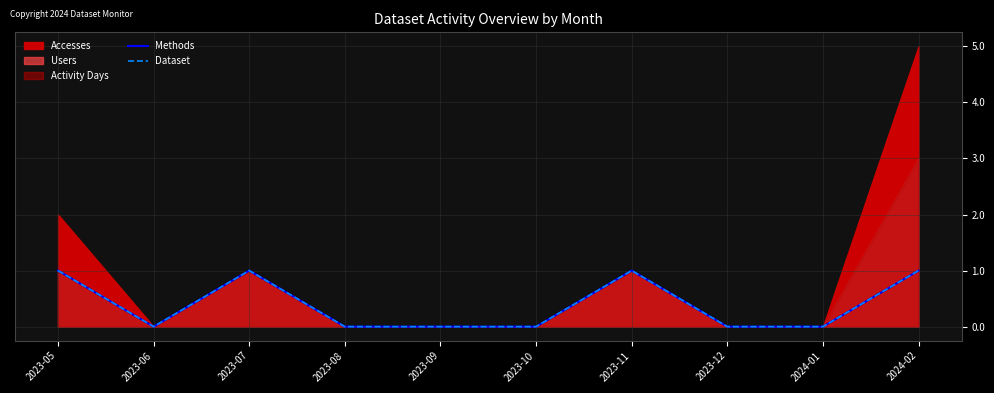

What is the label of the 3rd point from the right?

2023-12